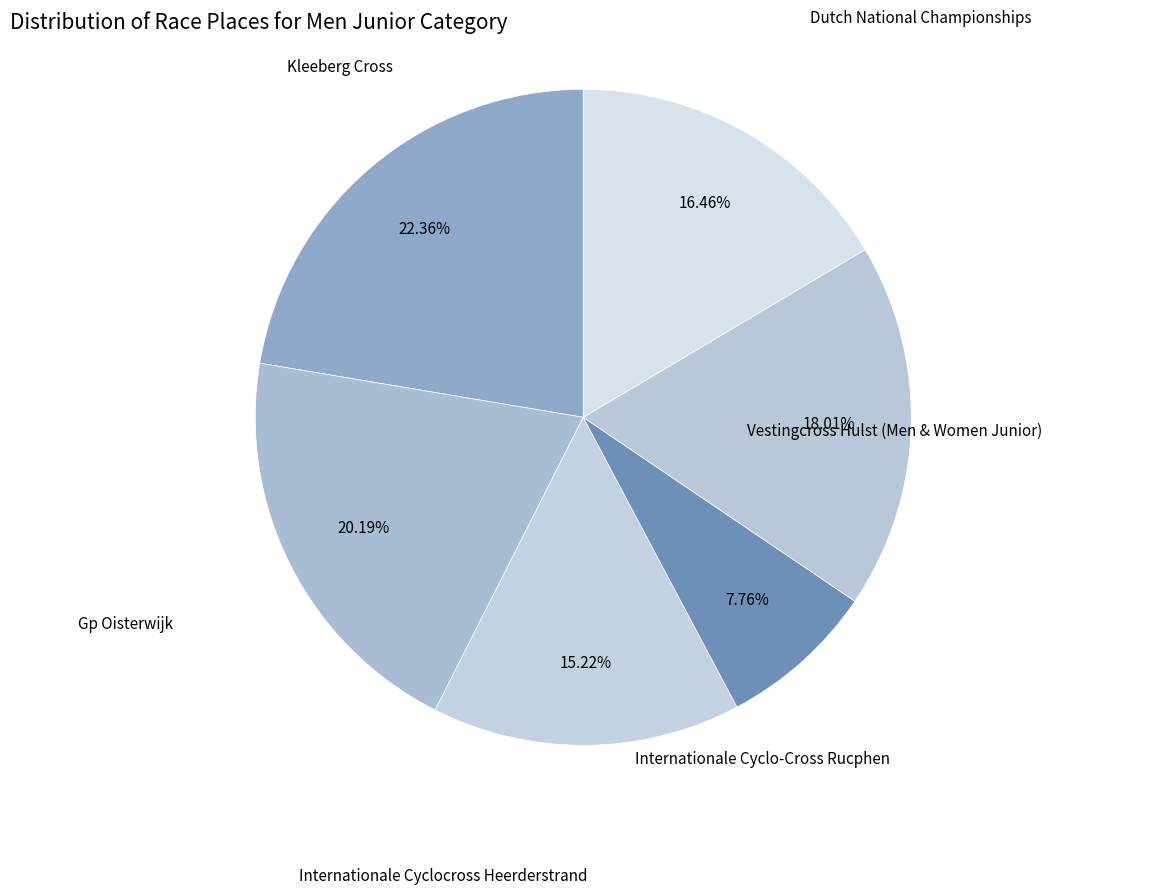

The Gp Oisterwijk slice represents 12% of the pie. True or false?

False